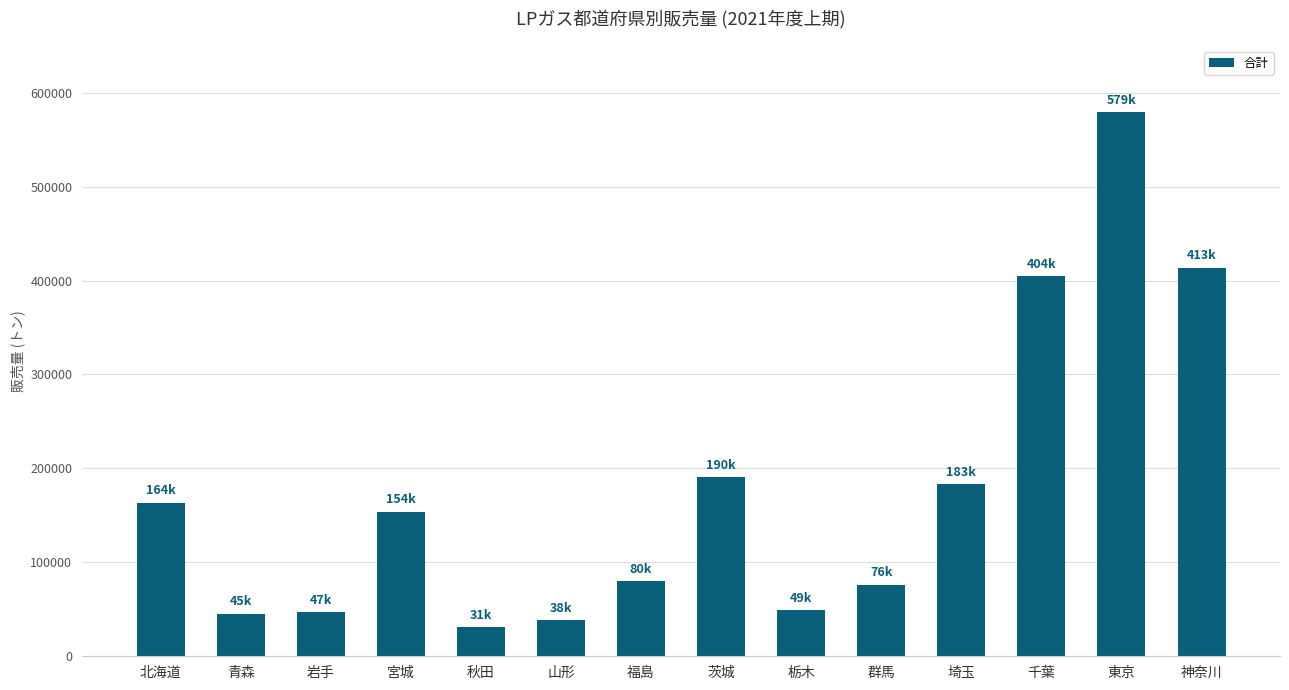

Which category has the lowest value across all series?

秋田